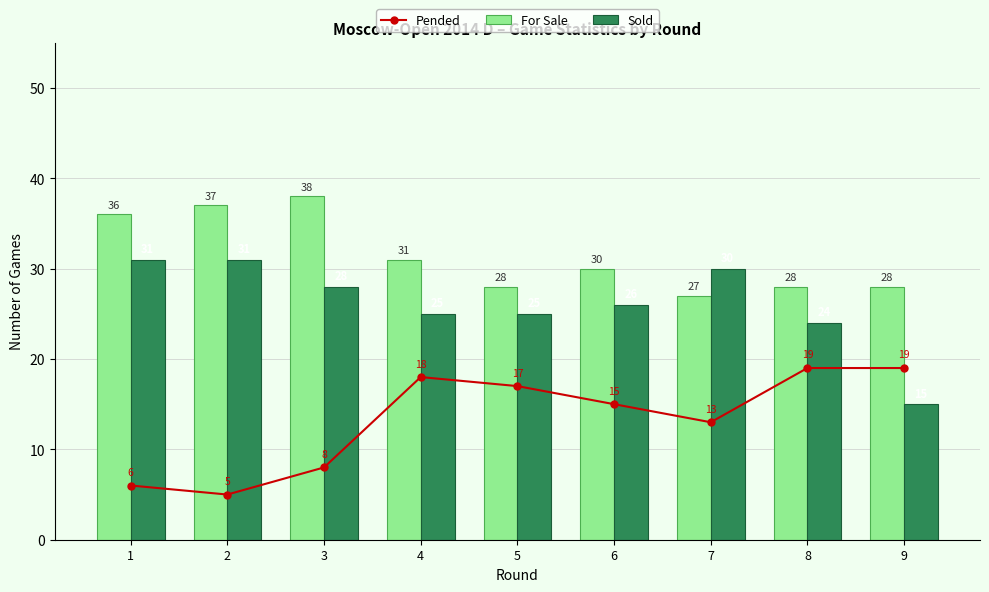

Are the bars grouped side by side (vs. stacked)?

Yes